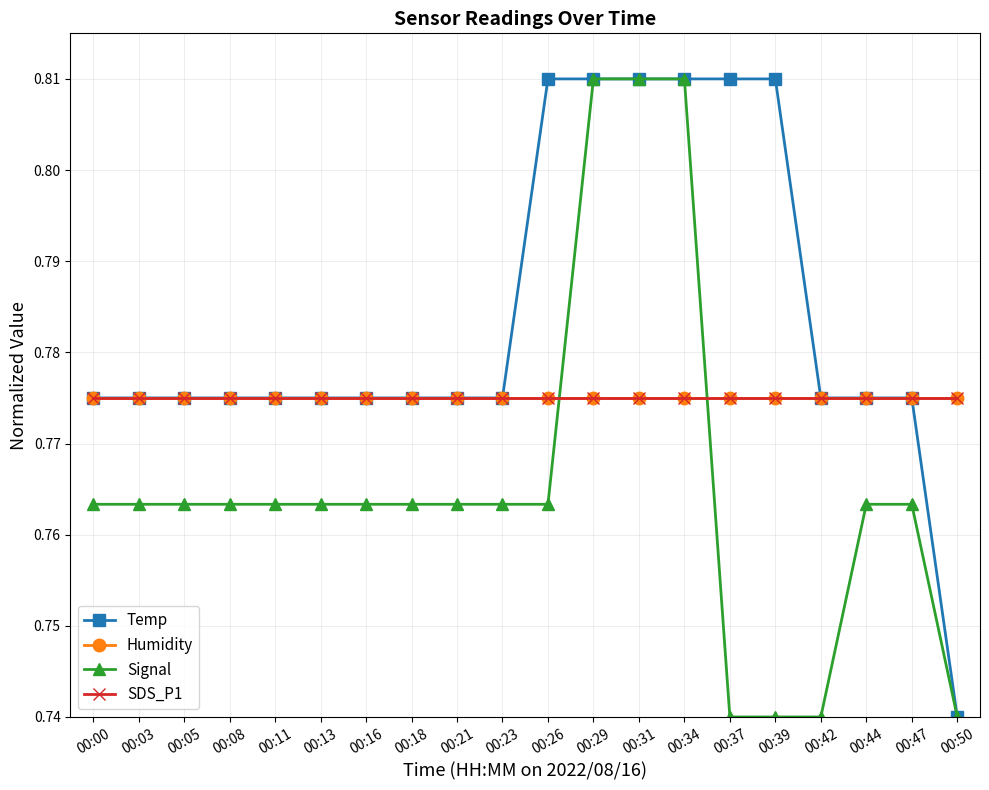

How many lines are shown in the chart?

4